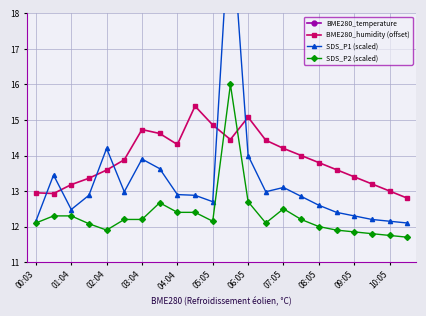

Which series has the largest total across all categories?

BME280_temperature